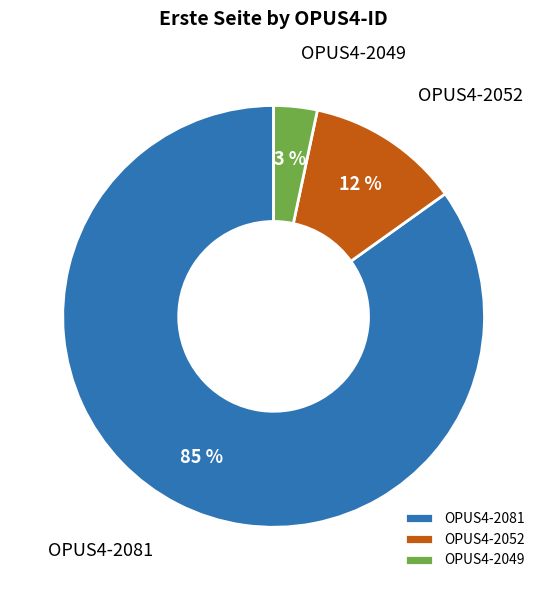

How many segments does this pie chart have?

3